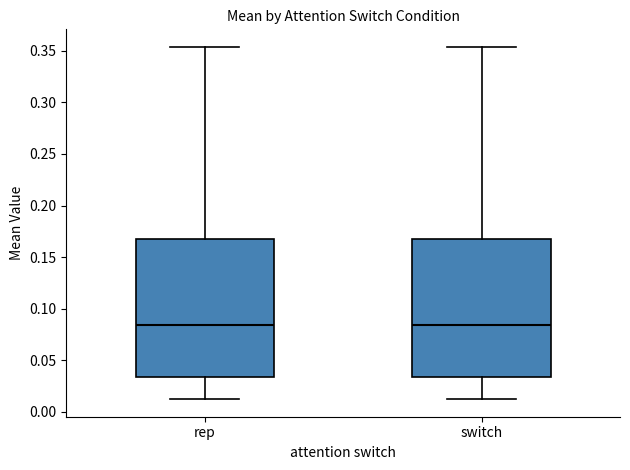

Where does the upper whisker of the box for rep end on the y-axis? The values are not printed on the chart, so give them approximately, as read against the axis.

0.355